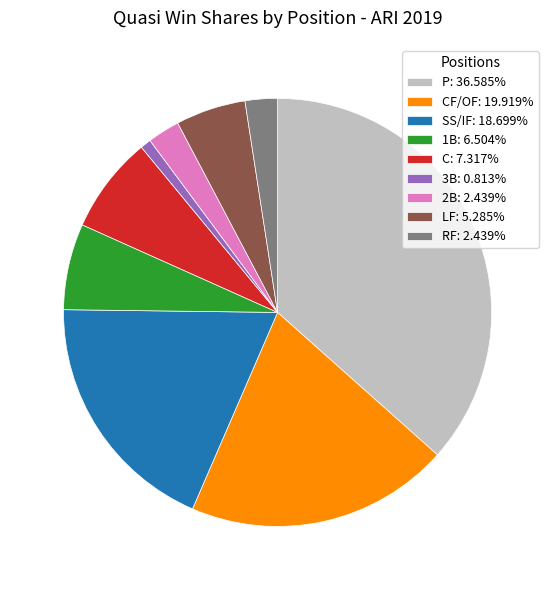

Approximately how many times larger is the value at 3B: 0.813% compared to 2B: 2.439%?

0.3